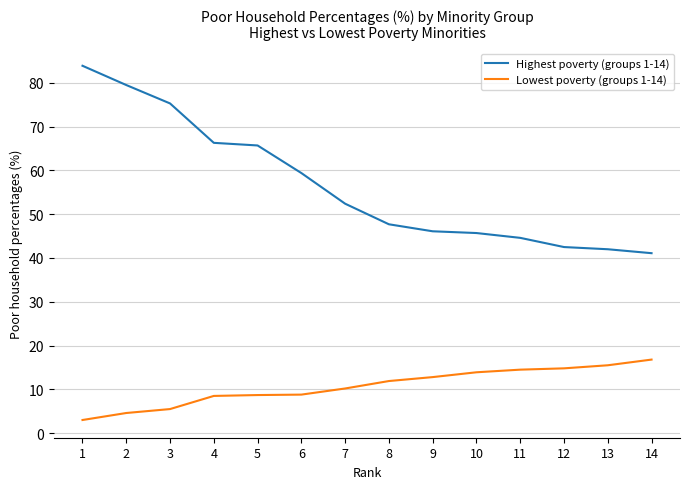

The value of Lowest poverty (groups 1-14) at 4 is 2.7. True or false?

False